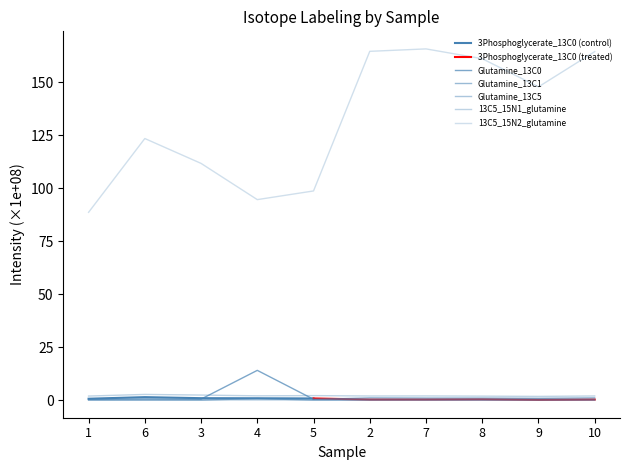

What value does the Glutamine_13C0 series have at 4?

14.1